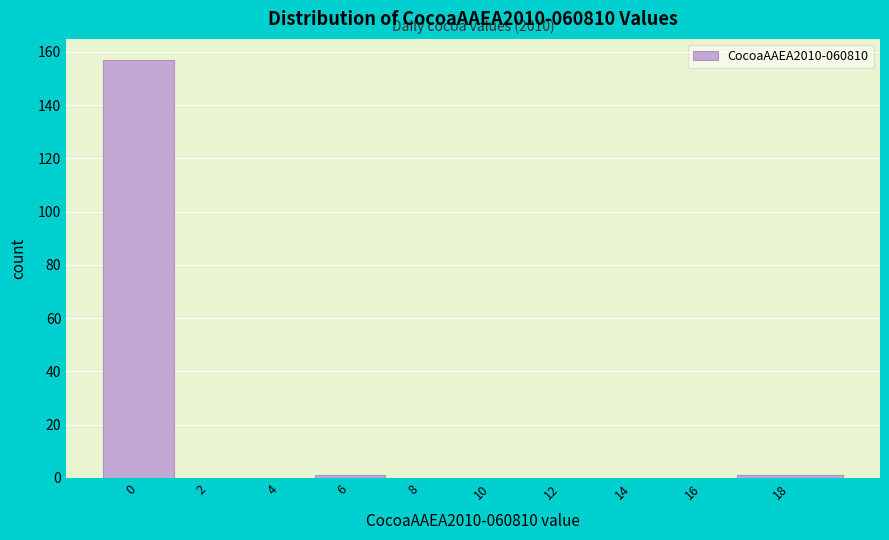

Reading right to left, list all the values displayed in this chart.

18=1	16=0	14=0	12=0	10=0	8=0	6=1	4=0	2=0	0=157